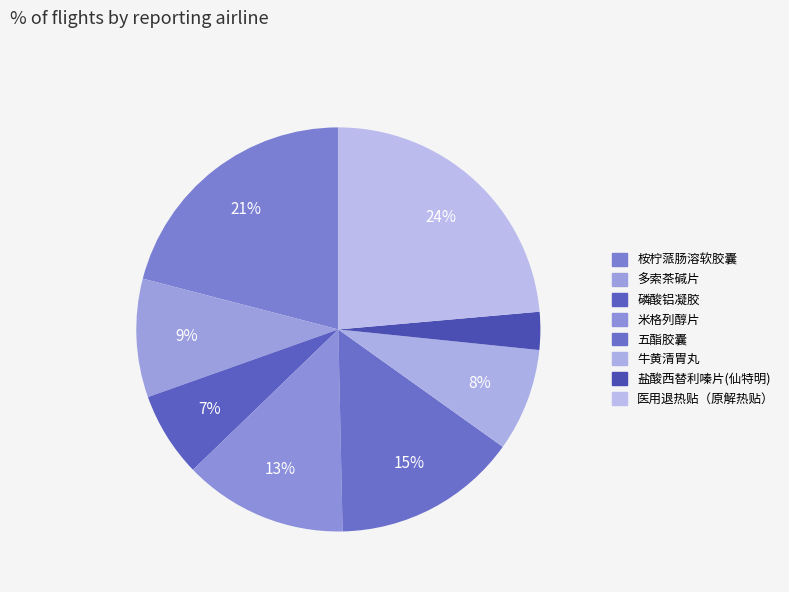

True or false: 医用退热贴（原解热贴） accounts for 24% of the total.

True